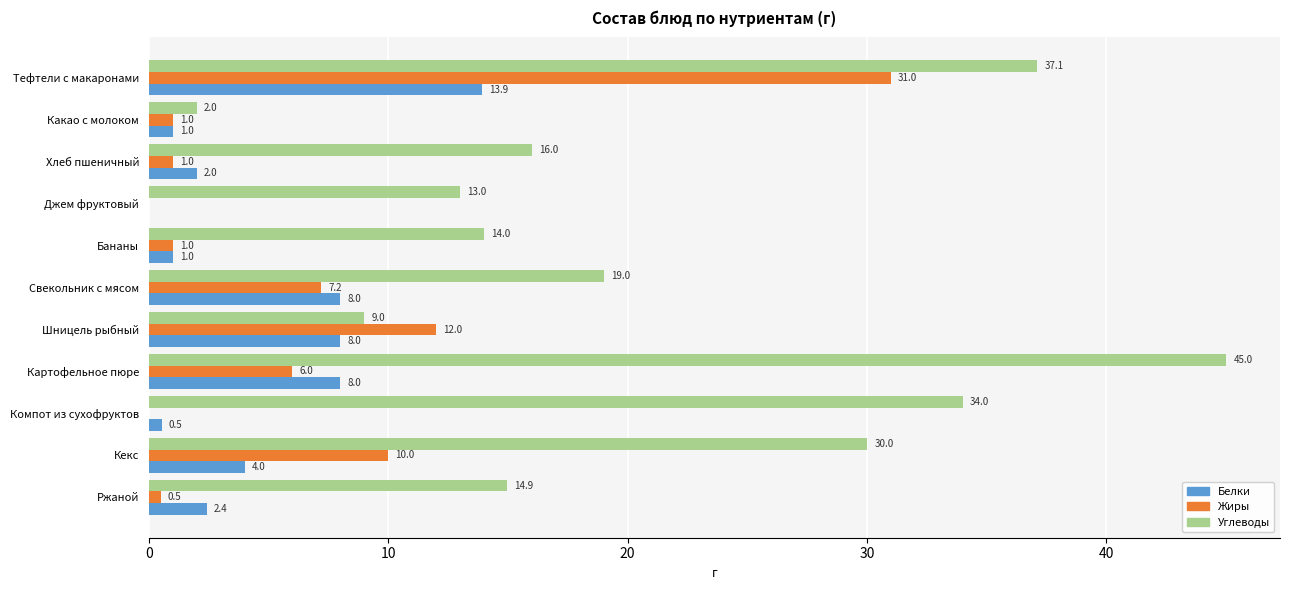

Between Свекольник с мясом and Картофельное пюре, which series saw the biggest shift?

Углеводы